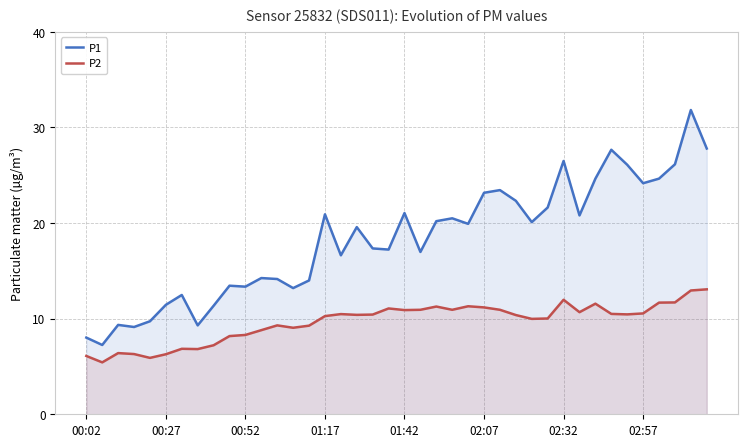

The P1 series shows 16.8 at 00:27. True or false?

False